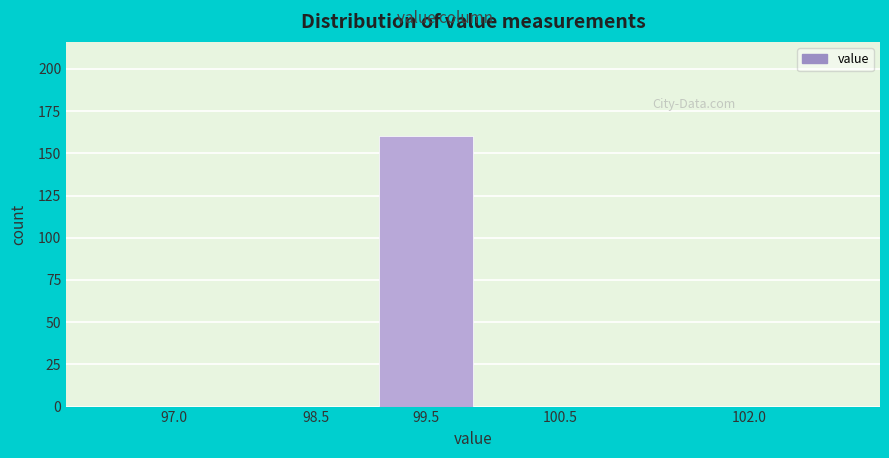

Reading left to right, what are all the values shown in this chart?

97.0=0	98.5=0	99.5=160	100.5=0	102.0=0